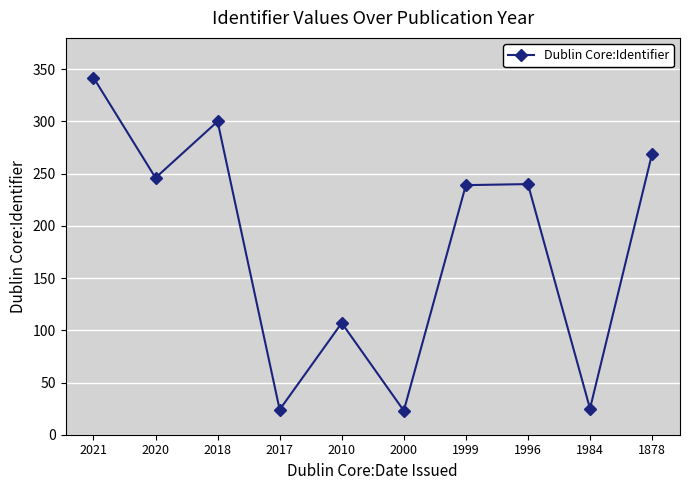

What is the minimum value shown in the chart?

23